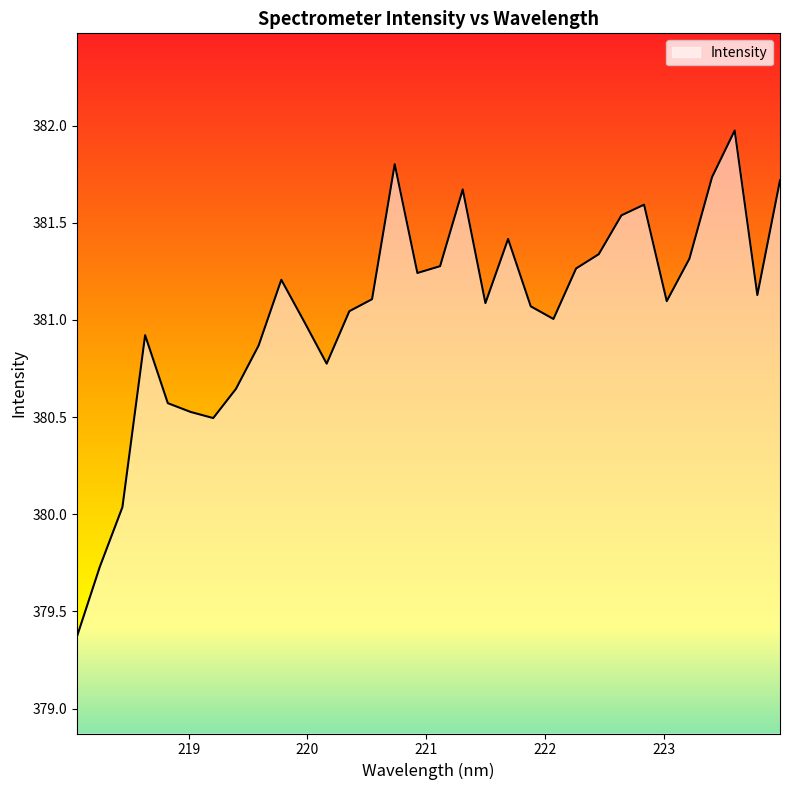

What is the maximum value shown in the chart?

382.0